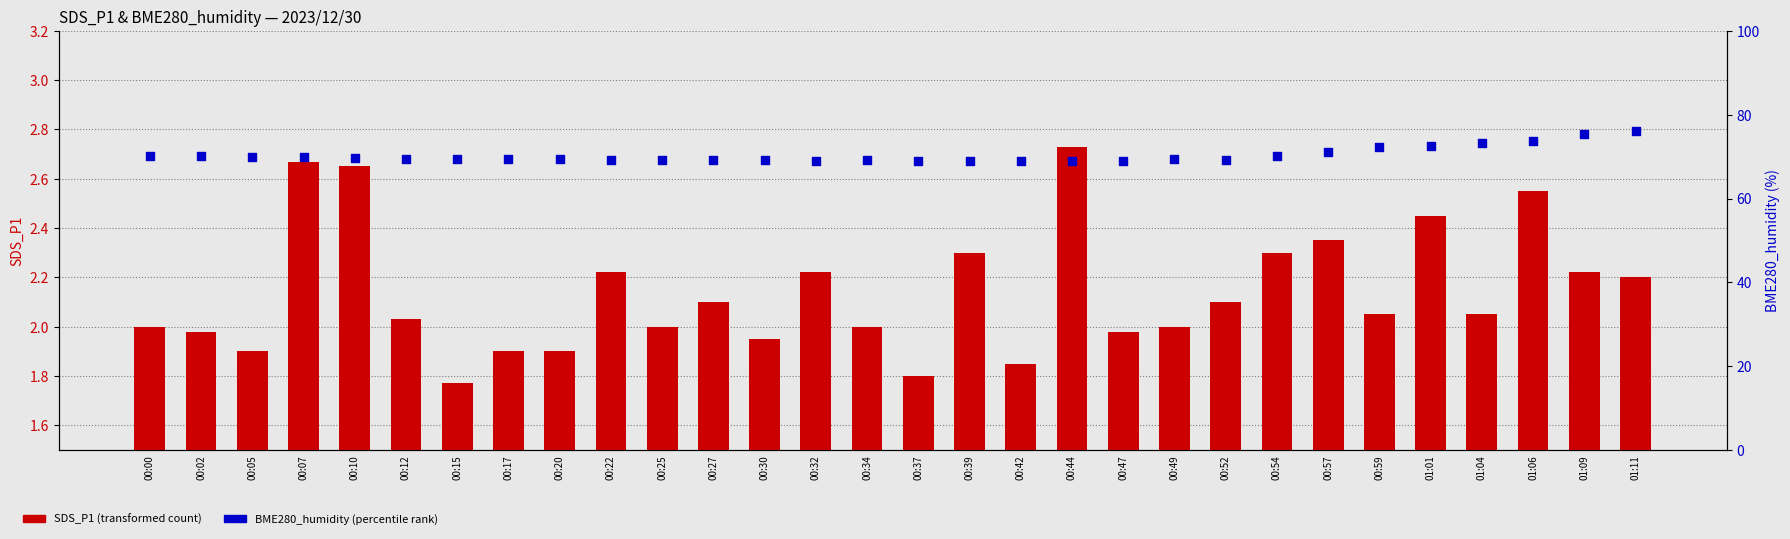

Which series reaches the maximum Y coordinate?

BME280_humidity